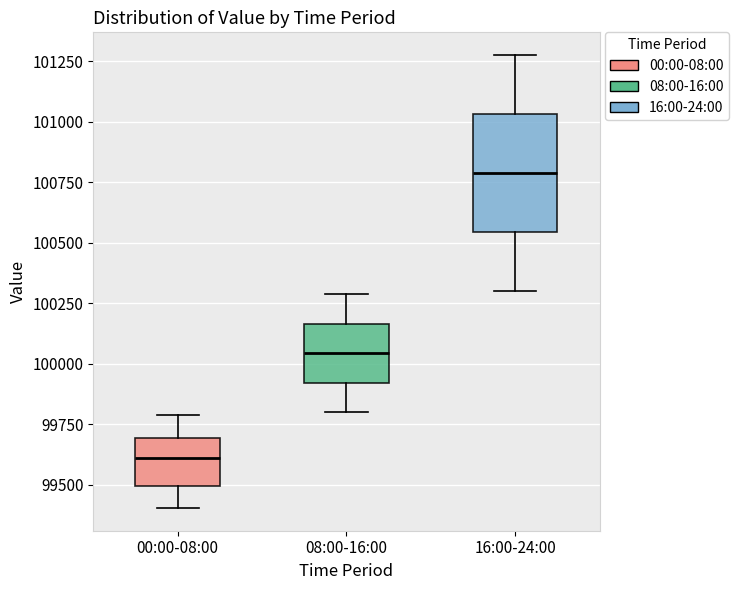

Where is the upper edge of the box for 16:00-24:00 on the y-axis? The values are not printed on the chart, so give them approximately, as read against the axis.

101050